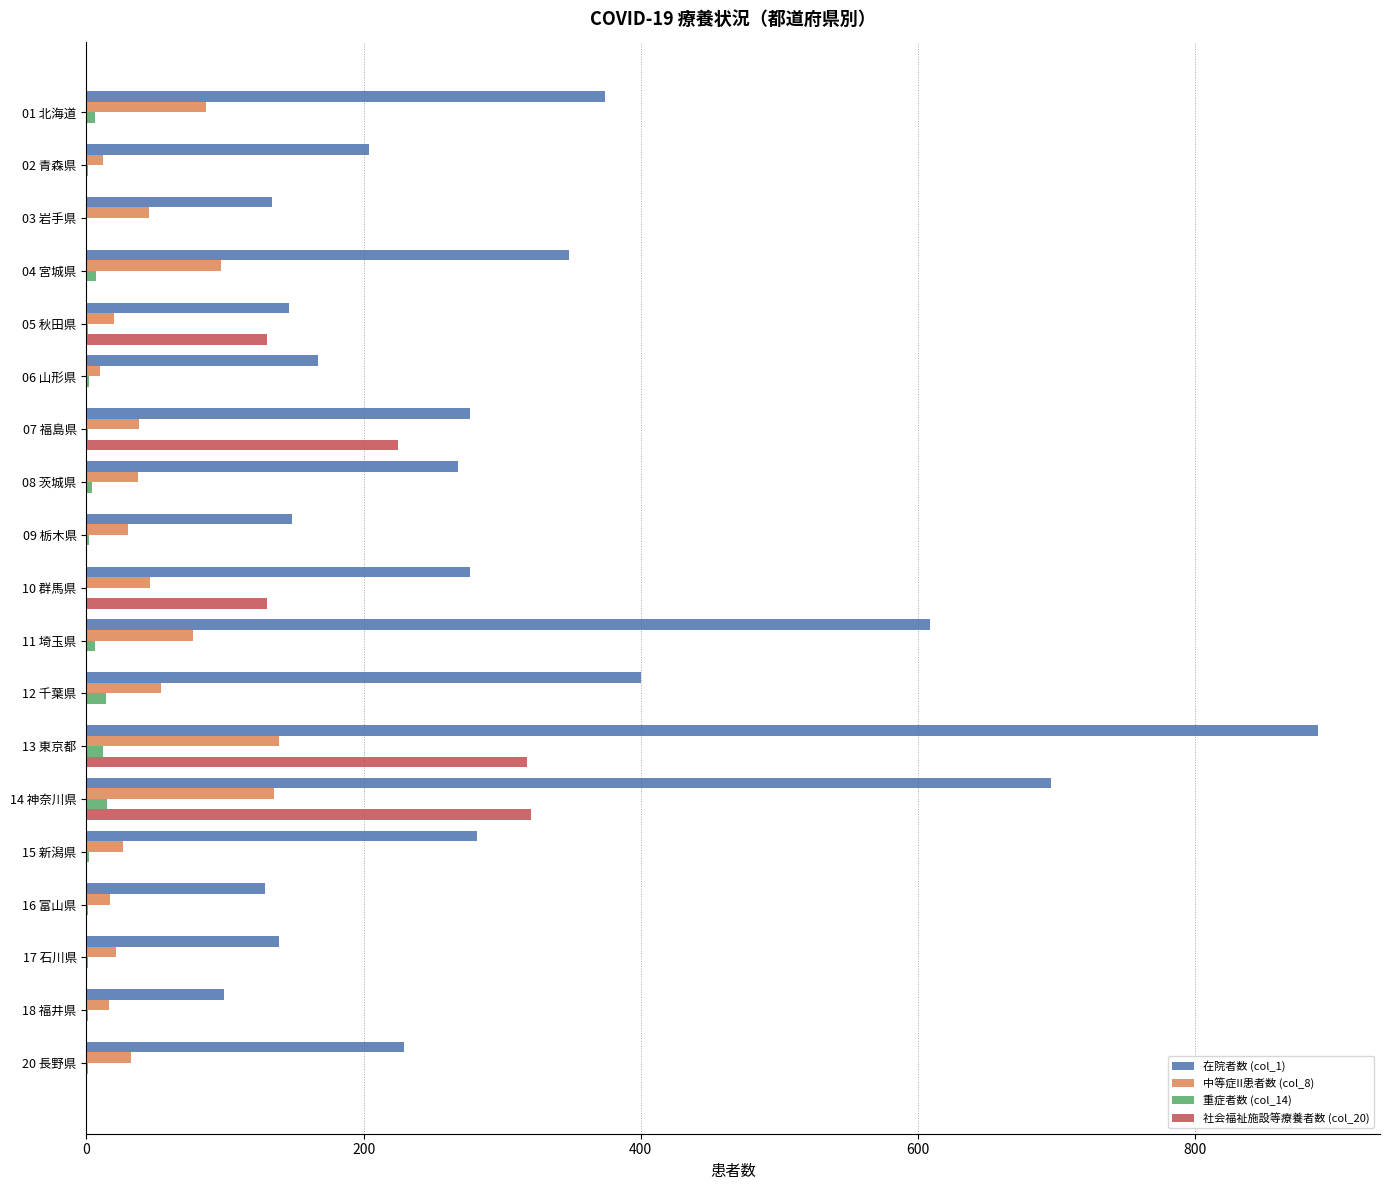

The value of 在院者数 (col_1) at 17 石川県 is 139. True or false?

True